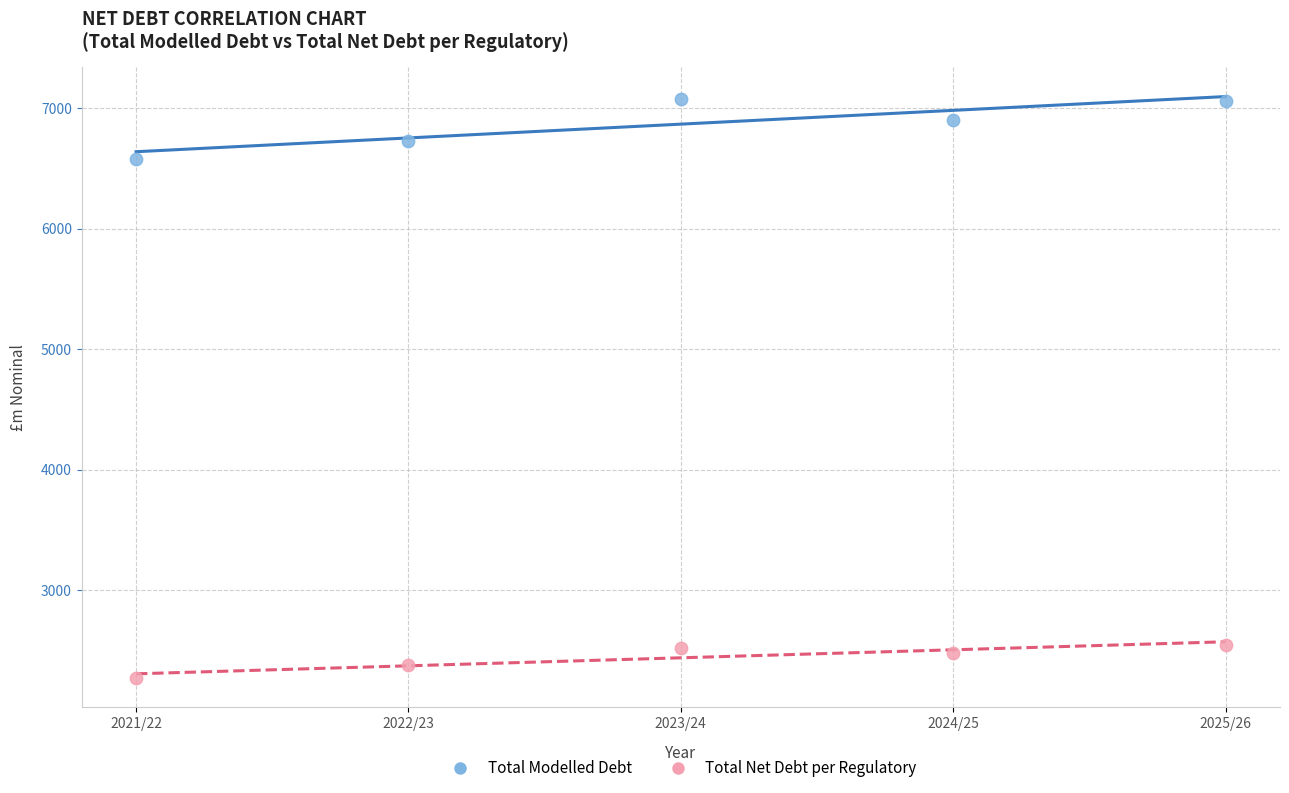

Which series reaches the minimum Y coordinate?

Total Net Debt per Regulatory